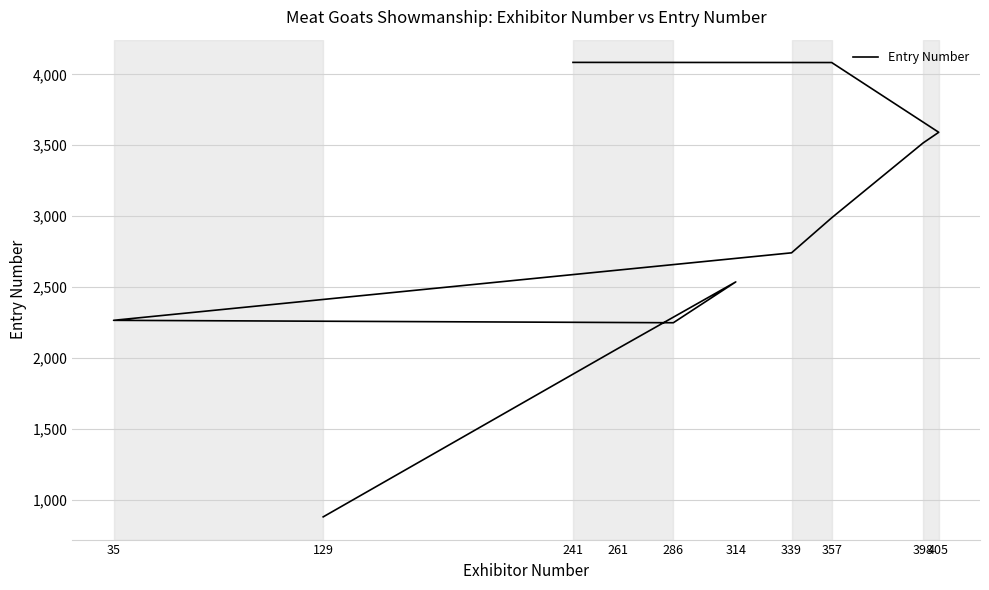

Count the number of values greater than 2741.

5